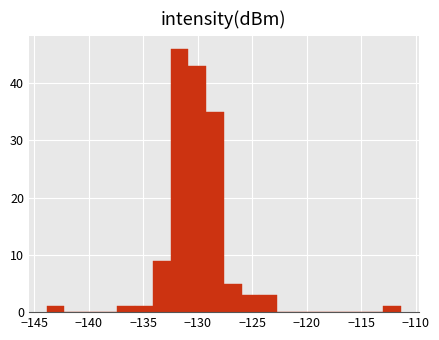

Around what value on the x-axis is the tallest bar? Give the approximate position of its centre, as read against the axis.

-131.5